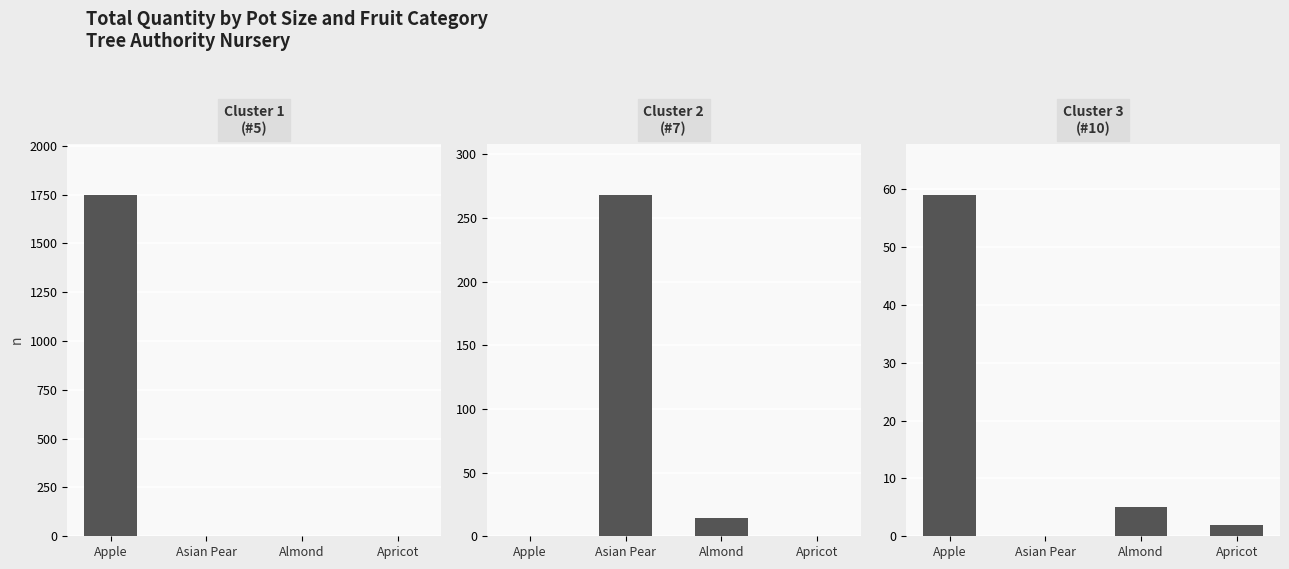

At which category is the sum across all series the highest?

Apple